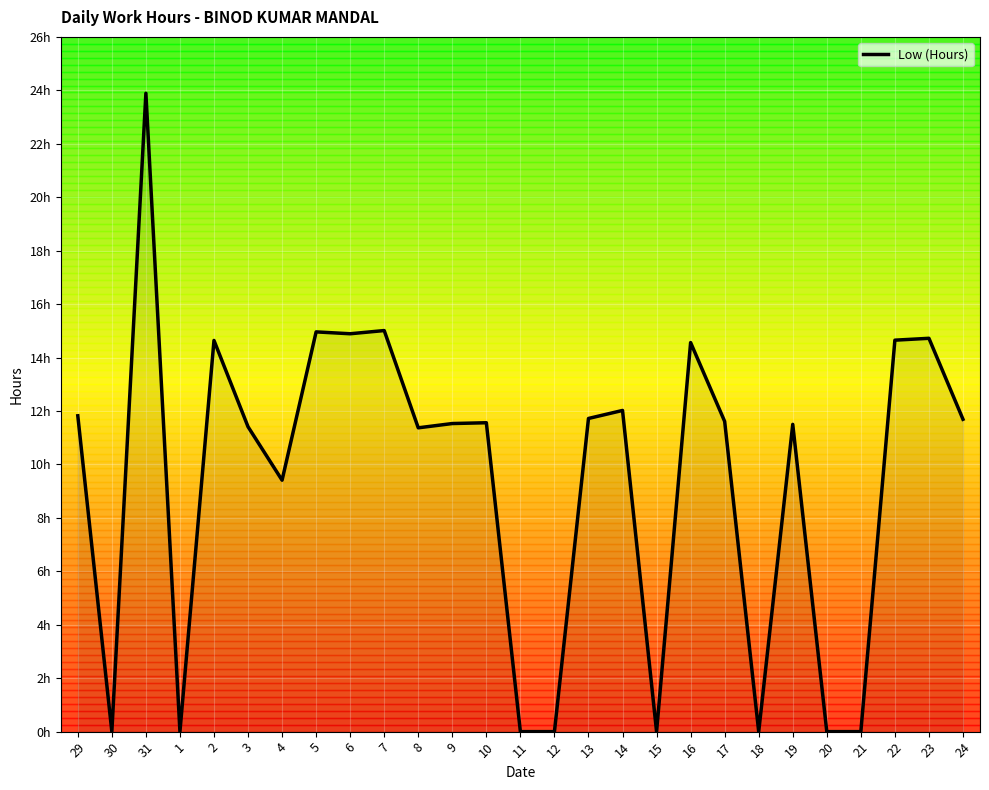

The chart shows a value of 0.0 at 15. True or false?

True